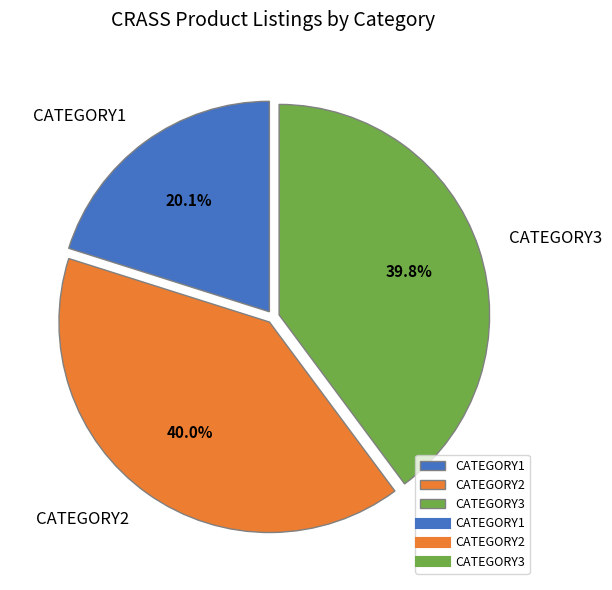

To the nearest percent, what is the combined percentage of CATEGORY2 and CATEGORY1?

60%